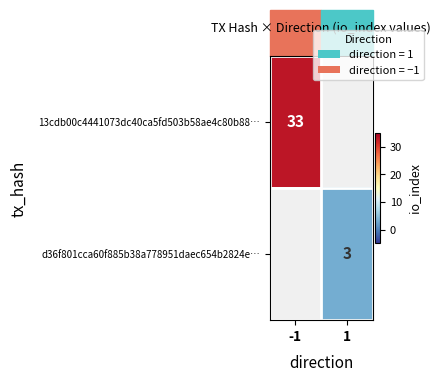

Is it true that 13cdb00c4441073dc40ca5fd503b58ae4c80b88… equals 33 at -1?

True